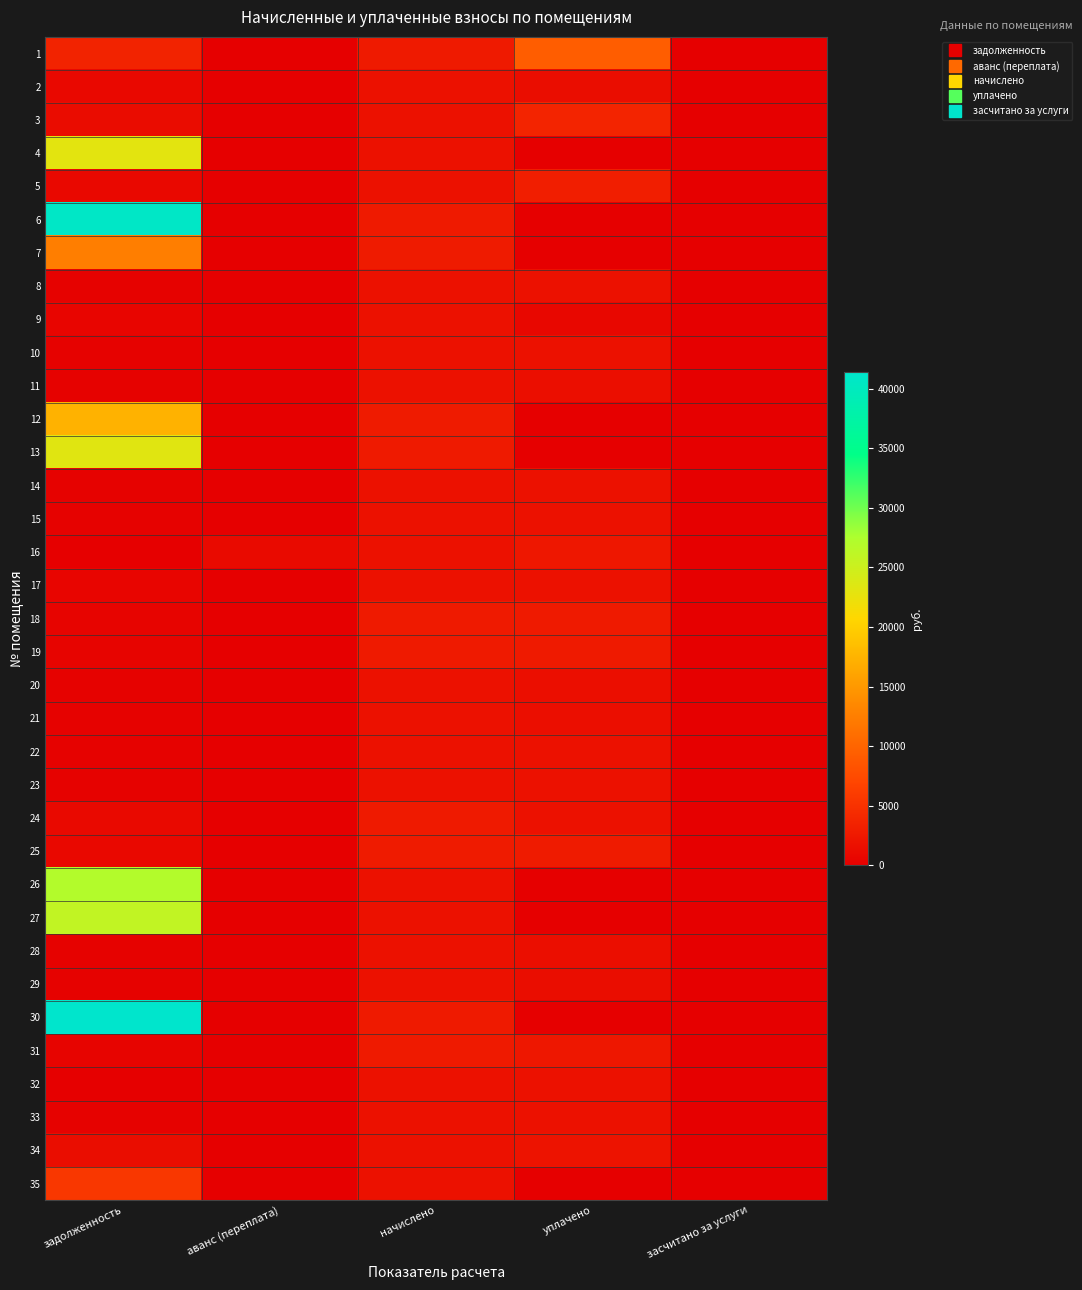

How many categories are shown in the chart?

5